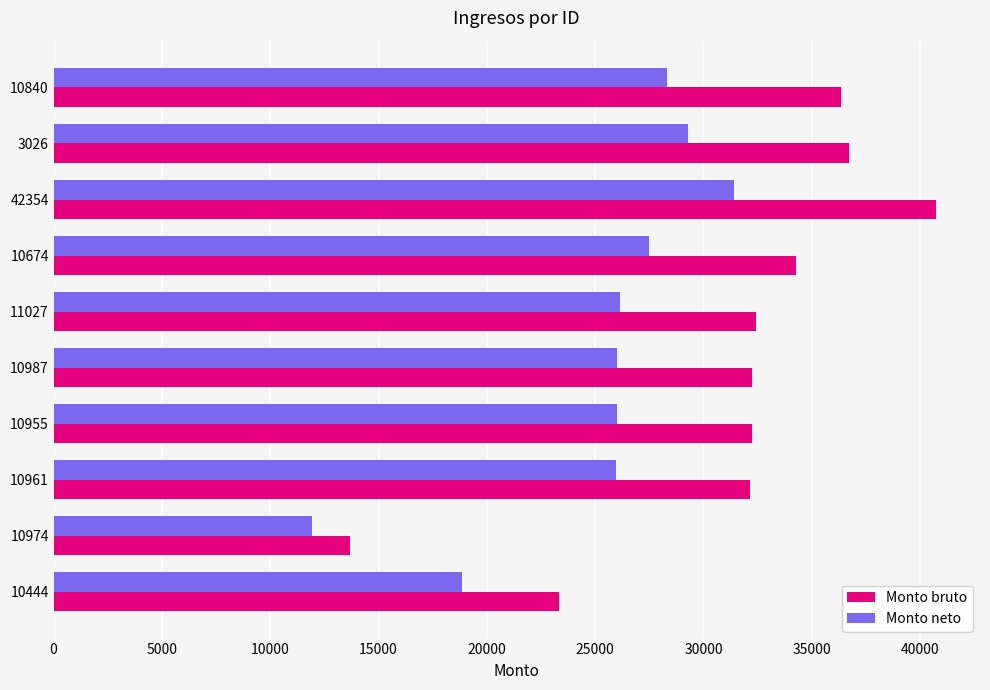

List the series in order of their peak value, lowest first.

Monto neto, Monto bruto